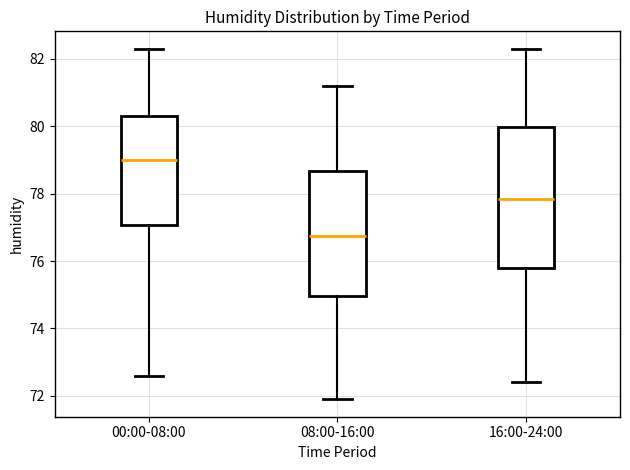

Which box's median line is the lowest?

08:00-16:00